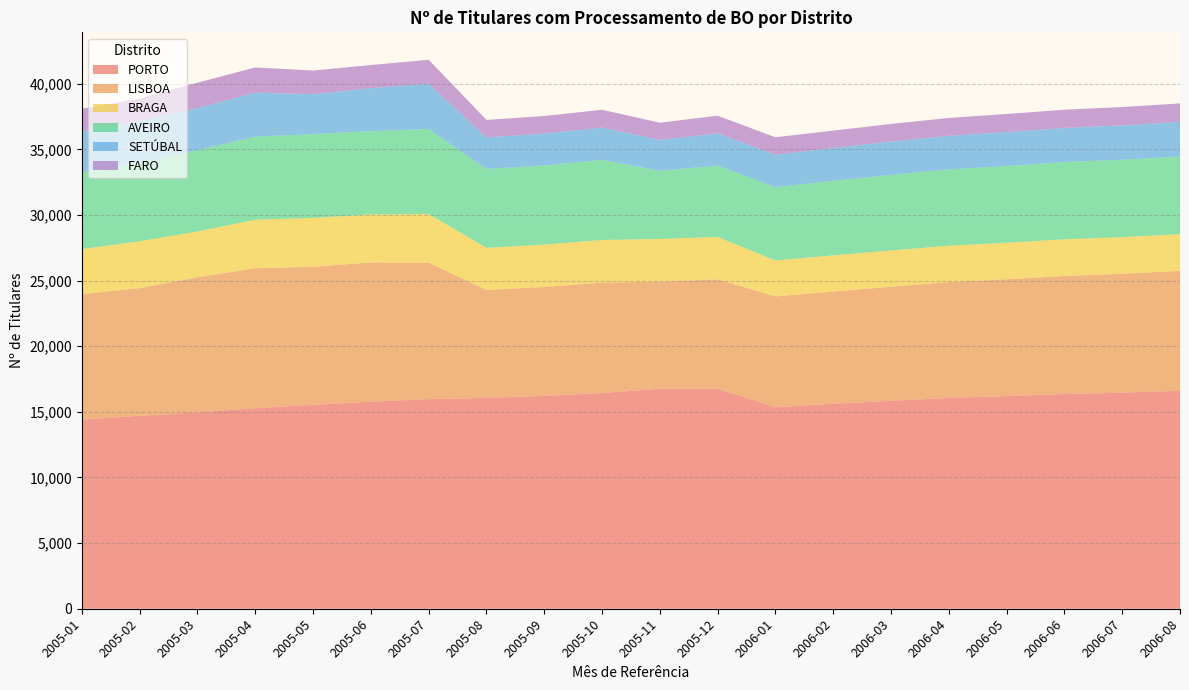

Reading left to right, list all the values displayed in this chart.

PORTO: 14414	14703	14953	15278	15533	15782	15970	16061	16217	16432	16766	16767	15347	15617	15842	16059	16200	16364	16463	16611
LISBOA: 9561	9726	10302	10667	10519	10605	10398	8225	8299	8414	8150	8332	8451	8547	8695	8833	8904	8993	9061	9135
BRAGA: 3432	3571	3493	3696	3730	3660	3713	3216	3230	3254	3262	3232	2742	2760	2763	2770	2785	2795	2788	2804
AVEIRO: 5833	5983	6192	6332	6386	6339	6474	6007	6031	6105	5196	5435	5582	5682	5761	5815	5852	5884	5903	5909
SETÚBAL: 3119	3173	3201	3356	3038	3282	3458	2411	2430	2464	2352	2461	2477	2499	2539	2564	2581	2602	2616	2642
FARO: 1740	1718	1943	1916	1803	1761	1816	1329	1337	1351	1308	1341	1325	1327	1340	1357	1377	1386	1396	1403